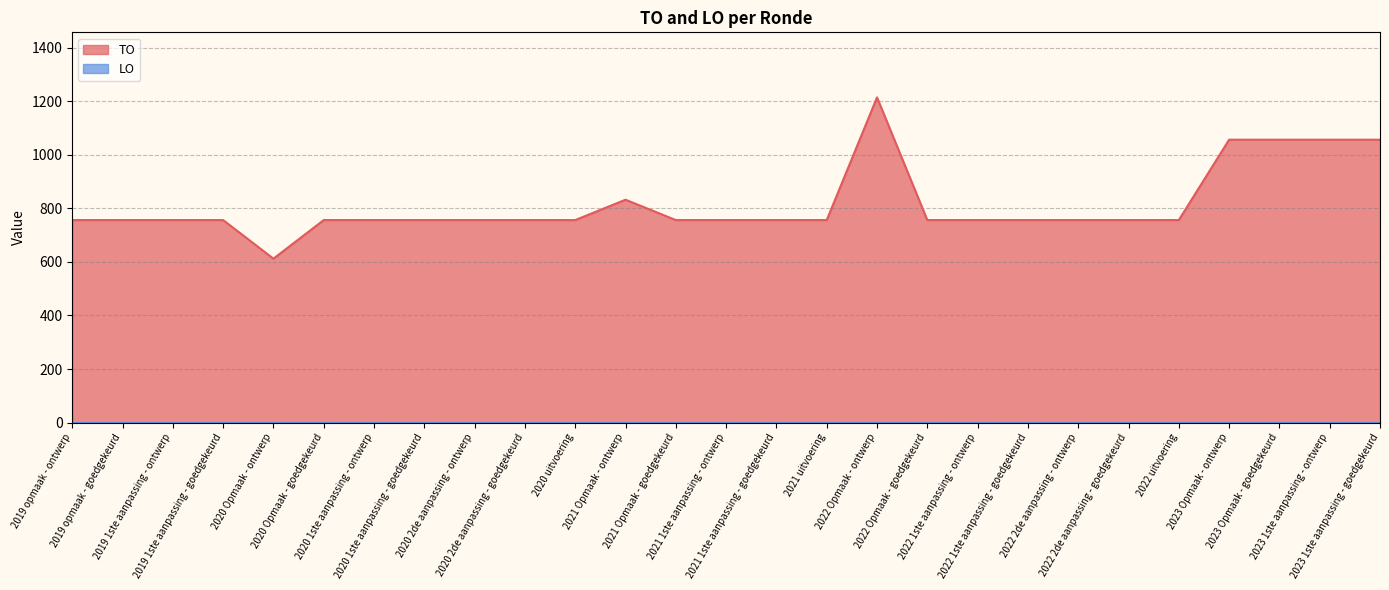

Approximately how many times larger is the value at 2020 Opmaak - goedgekeurd compared to 2022 1ste aanpassing - goedgekeurd?

1.0